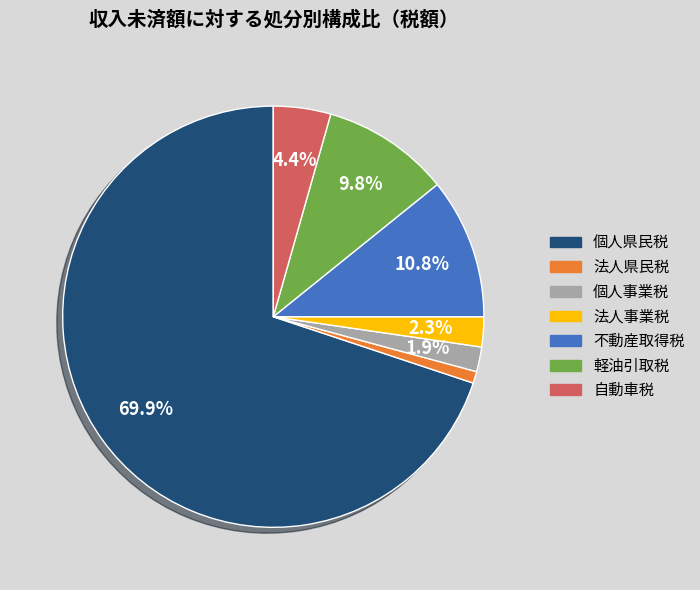

Which category has the smallest portion of the pie?

法人県民税